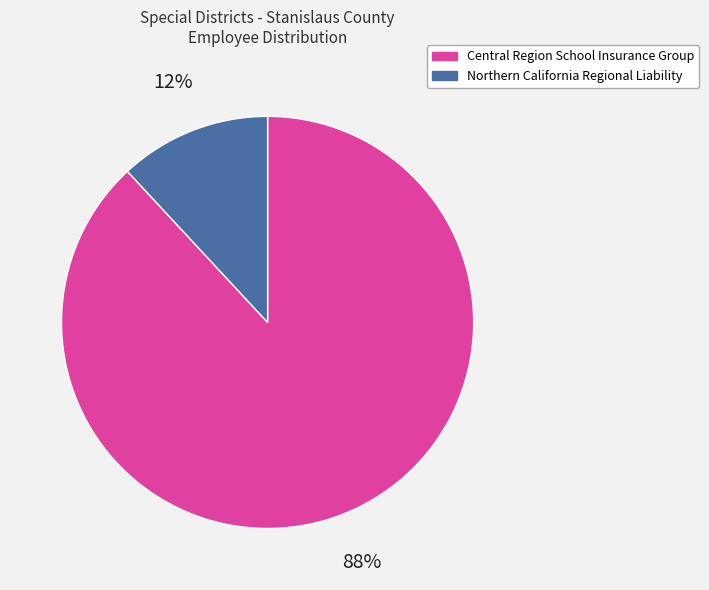

Which category accounts for the majority?

Central Region School Insurance Group